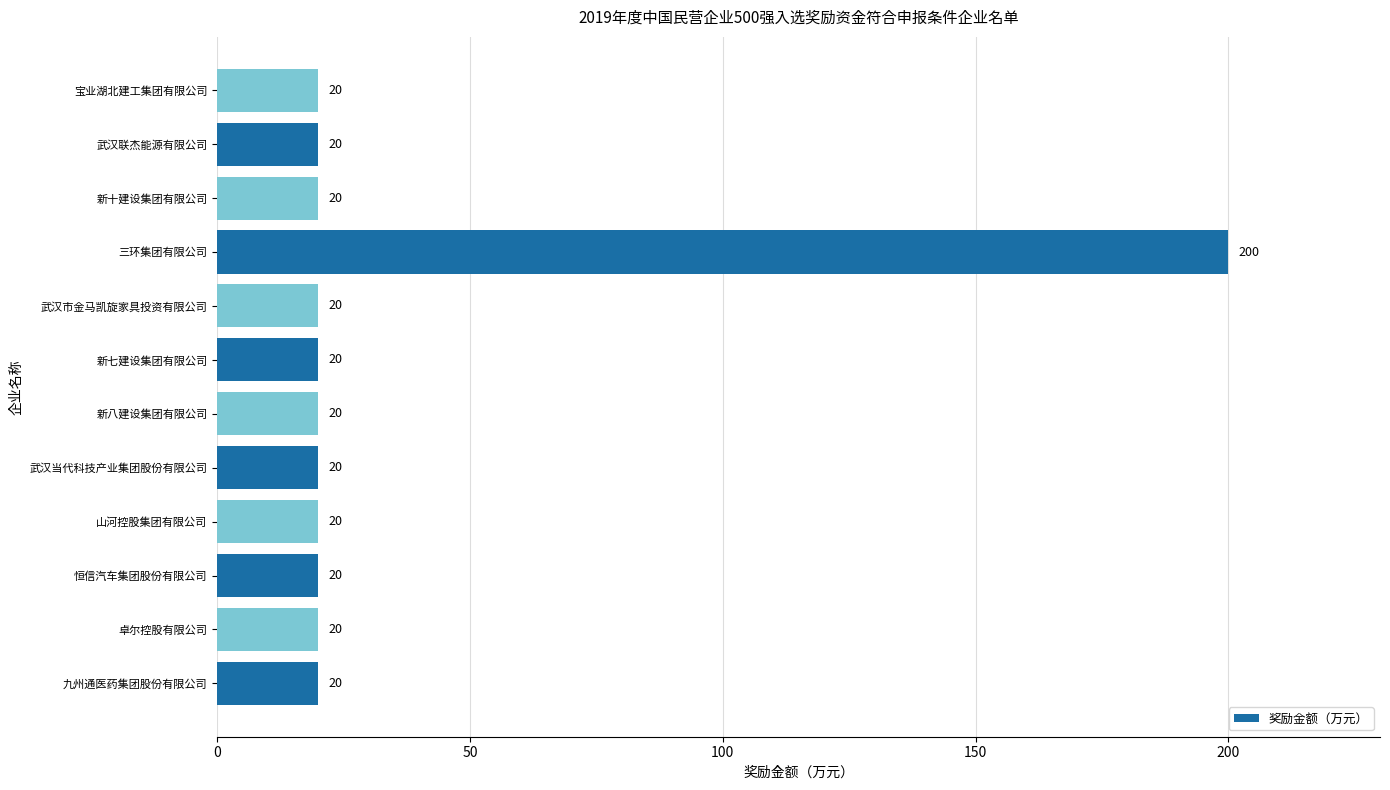

What is the ratio of the value at 新十建设集团有限公司 to the value at 新八建设集团有限公司?

1.0